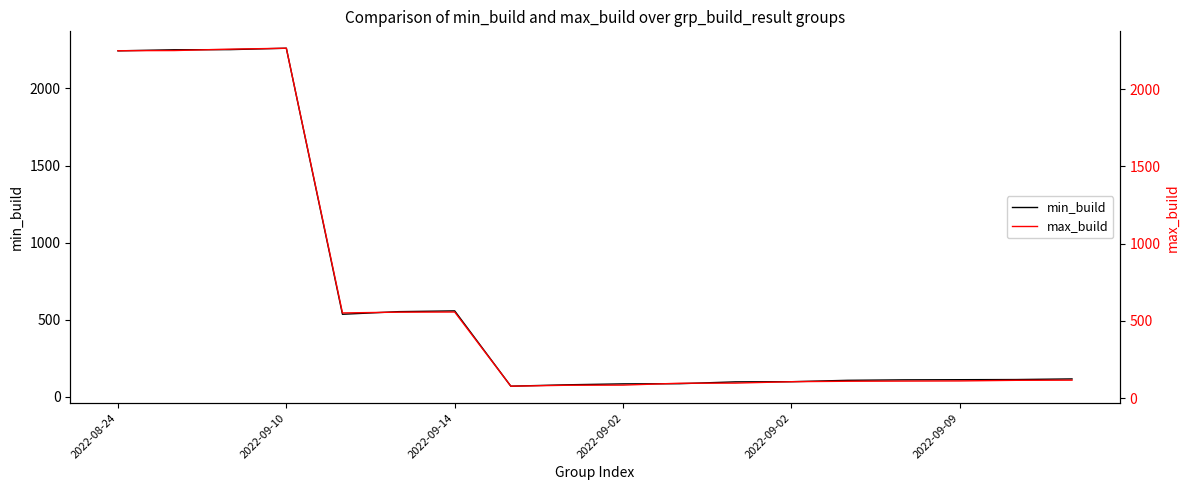

Which series has the largest range (max minus min)?

min_build